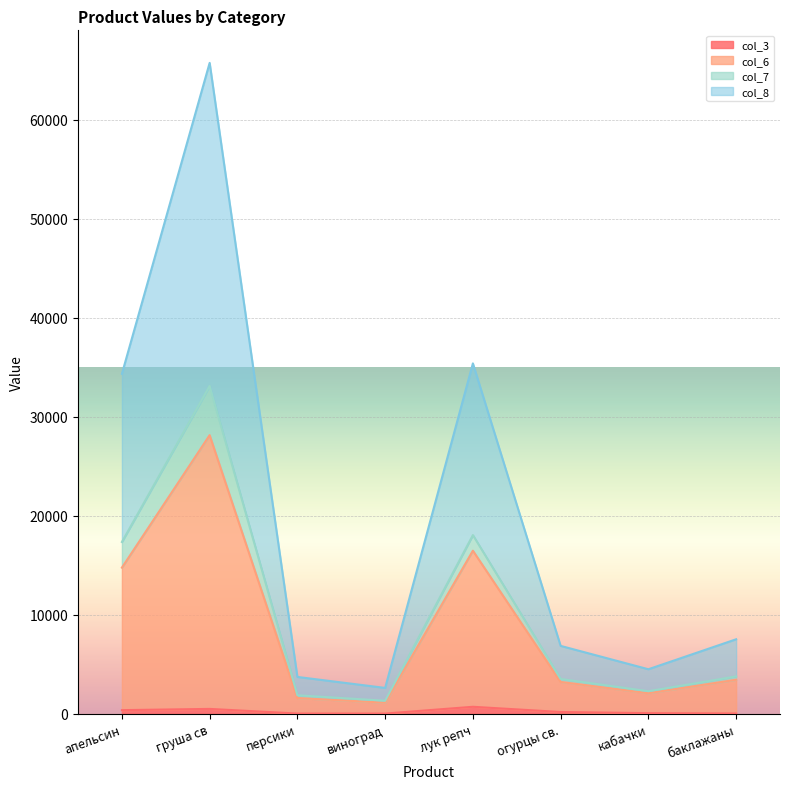

What are all the series names shown in the legend?

col_3, col_6, col_7, col_8